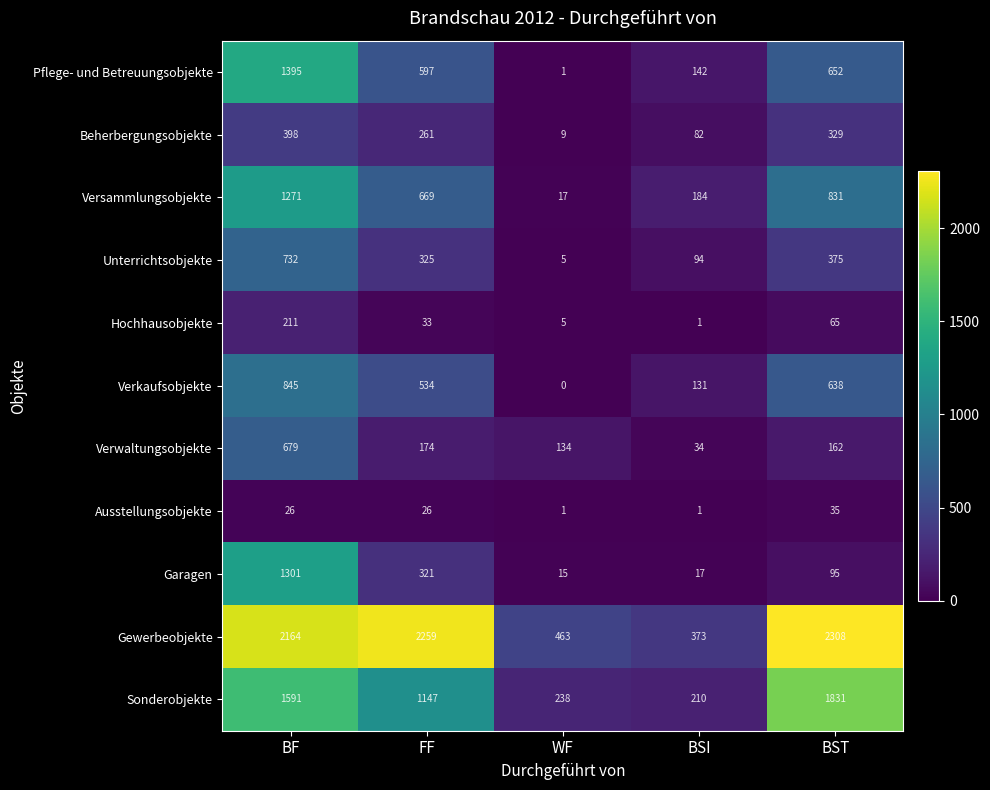

What is the average value of the Gewerbeobjekte series?

1513